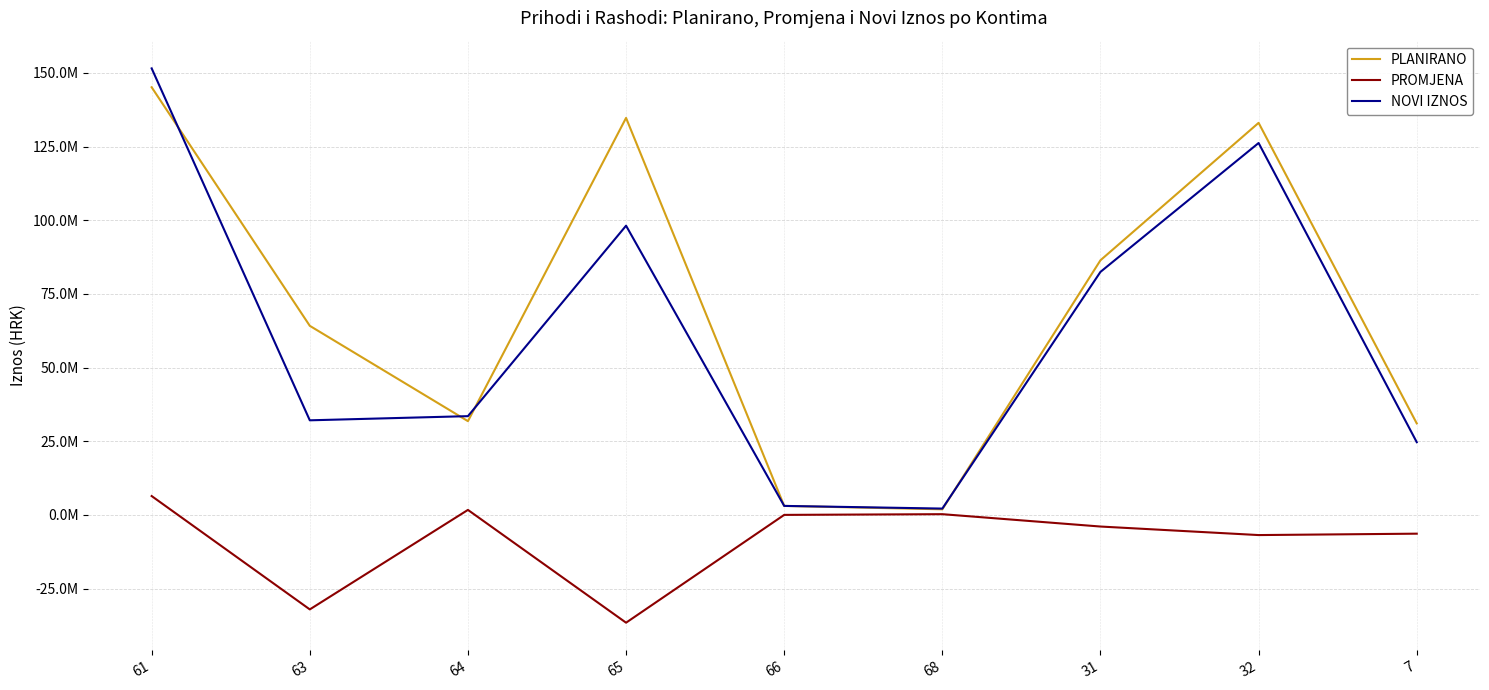

True or false: PLANIRANO has more than 0 points higher than both neighbors.

True